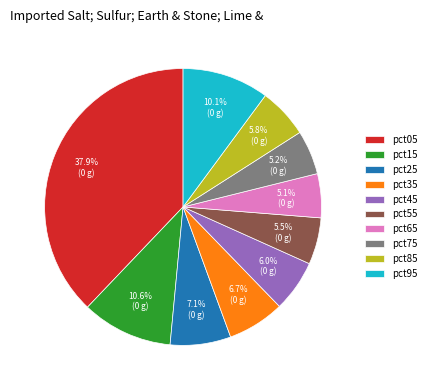

The pct85 slice represents 6% of the pie. True or false?

True